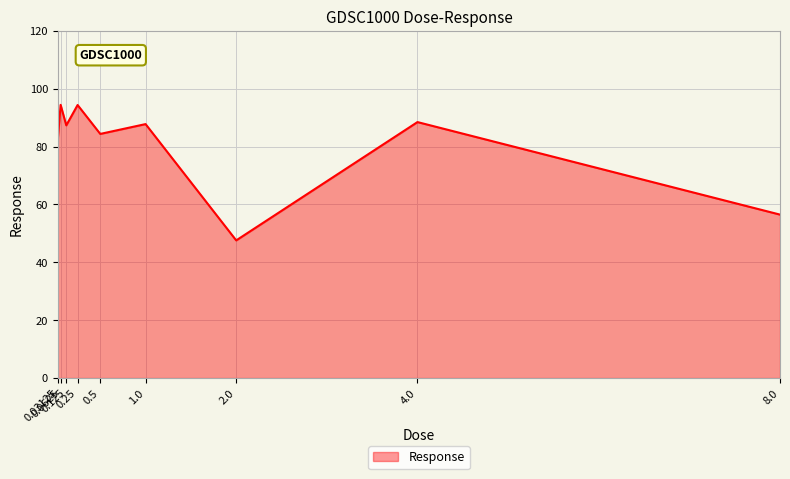

Read the value at 0.5.

84.4